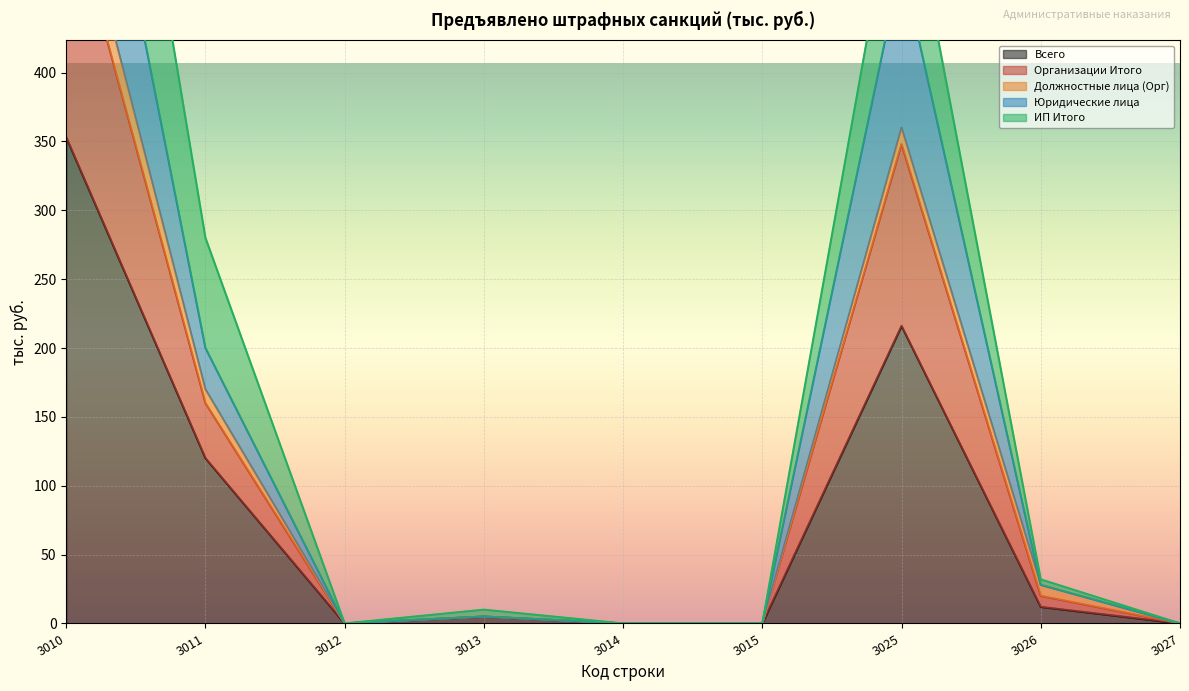

Where is Организации Итого nearest to the value 356?

3025